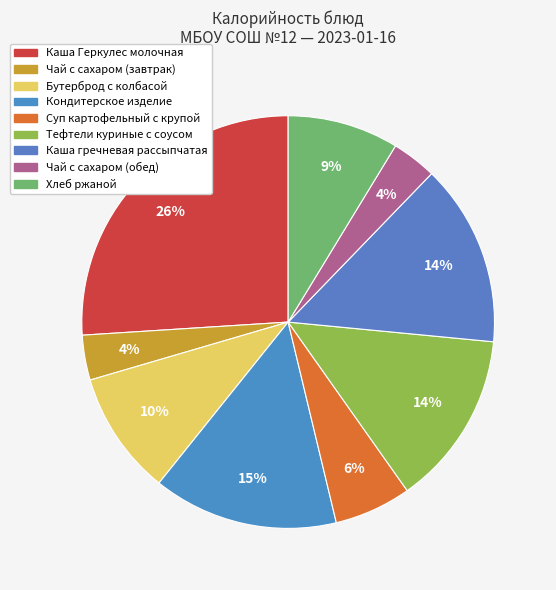

How many segments does this pie chart have?

9